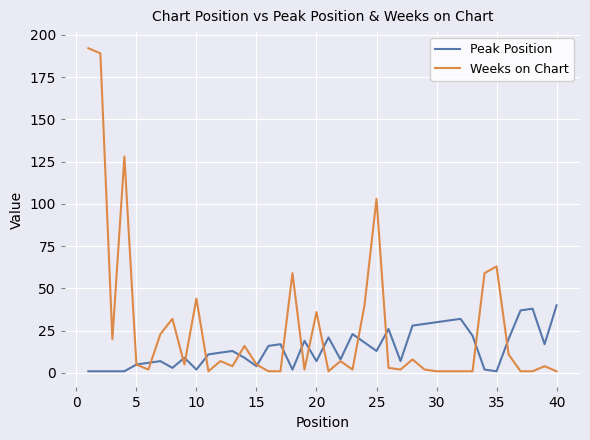

Reading left to right, transcribe all the data shown in this chart.

Peak Position: 1	1	1	1	5	6	7	3	9	2	11	12	13	9	4	16	17	2	19	7	21	8	23	18	13	26	7	28	29	30	31	32	22	2	1	20	37	38	17	40
Weeks on Chart: 192	189	20	128	5	2	23	32	5	44	1	7	4	16	5	1	1	59	2	36	1	7	2	40	103	3	2	8	2	1	1	1	1	59	63	11	1	1	4	1